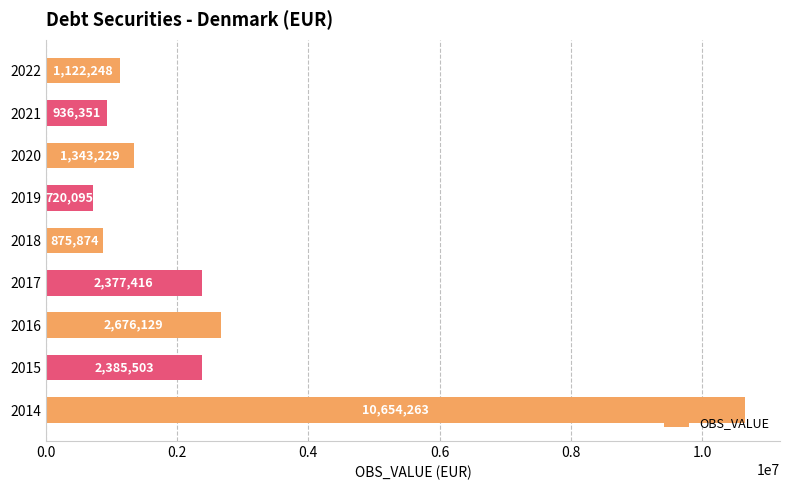

What is the sum of all values?

23091108